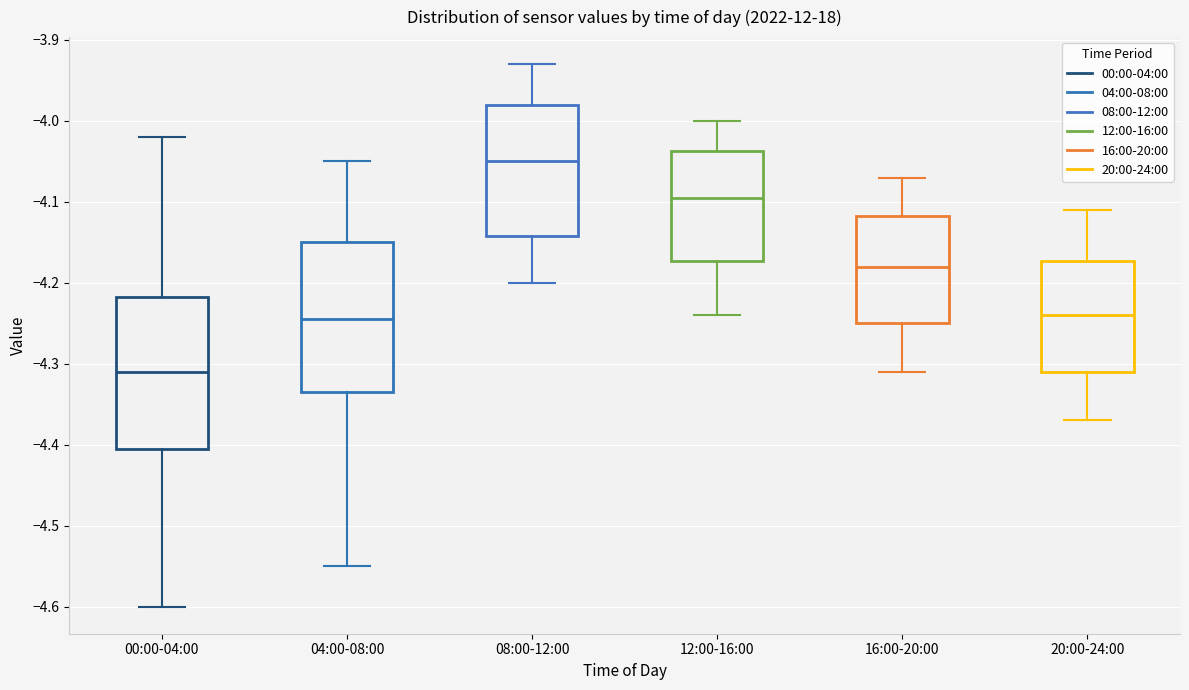

Reading left to right, transcribe this box plot: for each box, give where its median line is, the range the box spans, and where its two whiskers end, as read against the y-axis. The values are not printed on the chart, so give them approximately, as read against the axis.

00:00-04:00: median -4.31, box -4.40 to -4.22, whiskers -4.60 to -4.02
04:00-08:00: median -4.24, box -4.33 to -4.15, whiskers -4.55 to -4.05
08:00-12:00: median -4.05, box -4.14 to -3.98, whiskers -4.20 to -3.93
12:00-16:00: median -4.09, box -4.17 to -4.04, whiskers -4.24 to -4.00
16:00-20:00: median -4.18, box -4.25 to -4.12, whiskers -4.31 to -4.07
20:00-24:00: median -4.24, box -4.31 to -4.17, whiskers -4.37 to -4.11